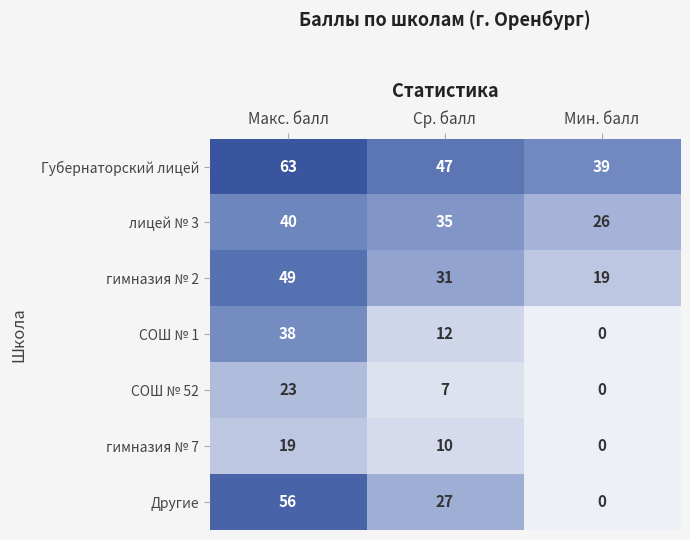

The value of СОШ № 52 at Макс. балл is 23. True or false?

True